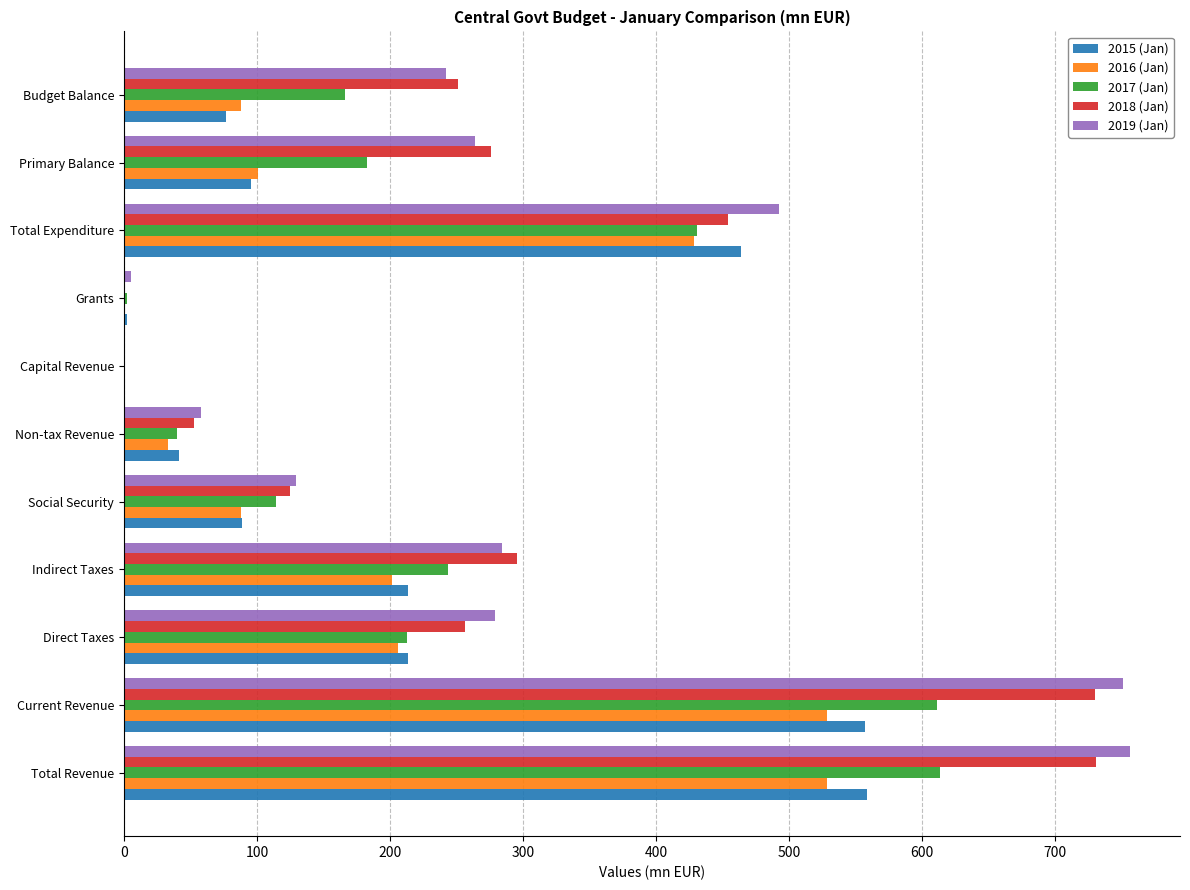

What is the sum of all 2018 (Jan) values?

3172.7